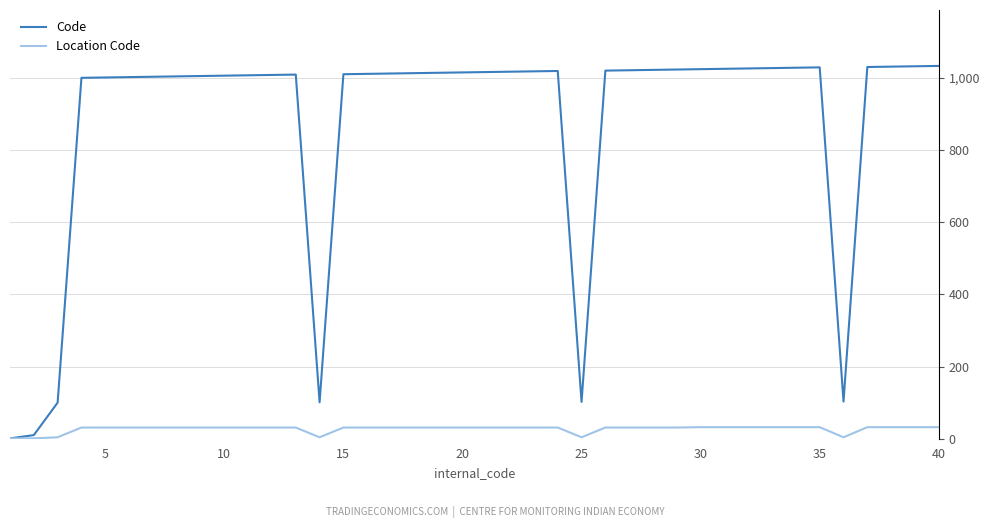

Which series has the widest spread of values?

Code